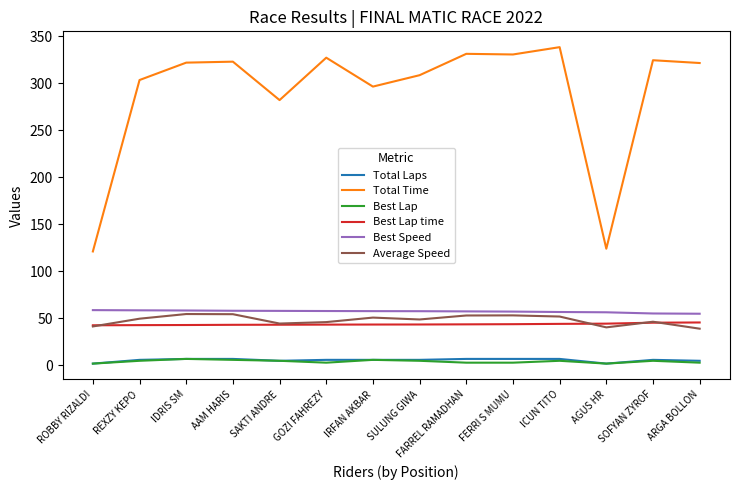

What position from the right is GOZI FAHREZY?

9